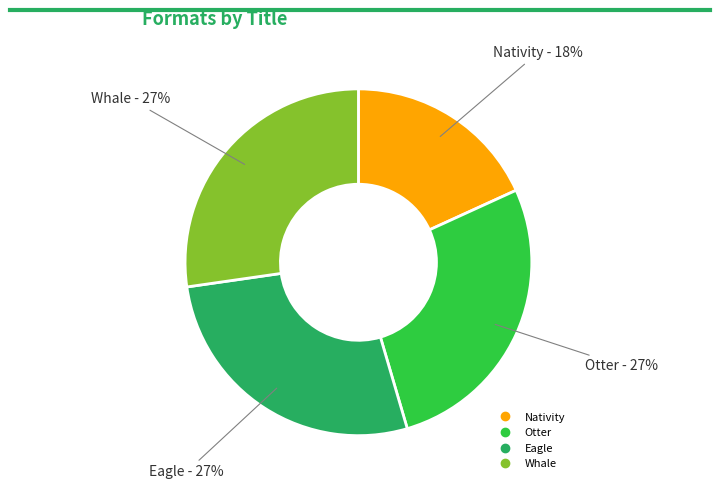

To the nearest percent, what portion does Otter represent?

27%